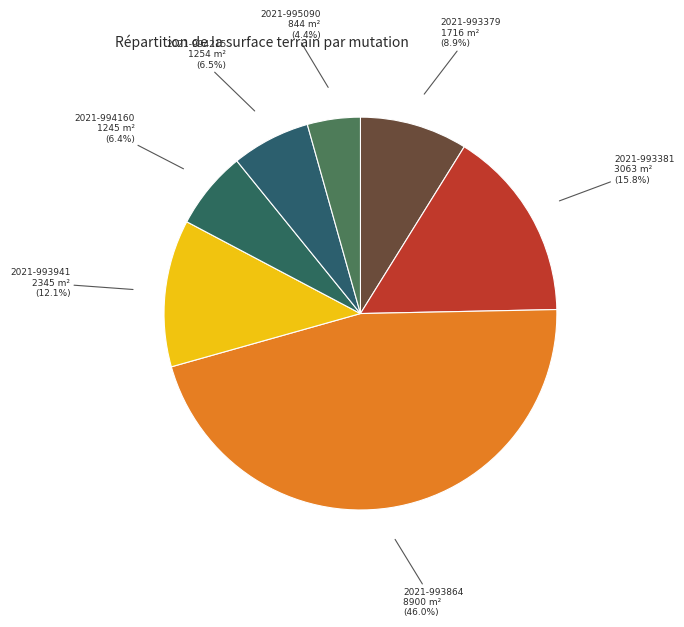

True or false: 2021-994215 accounts for 1% of the total.

False